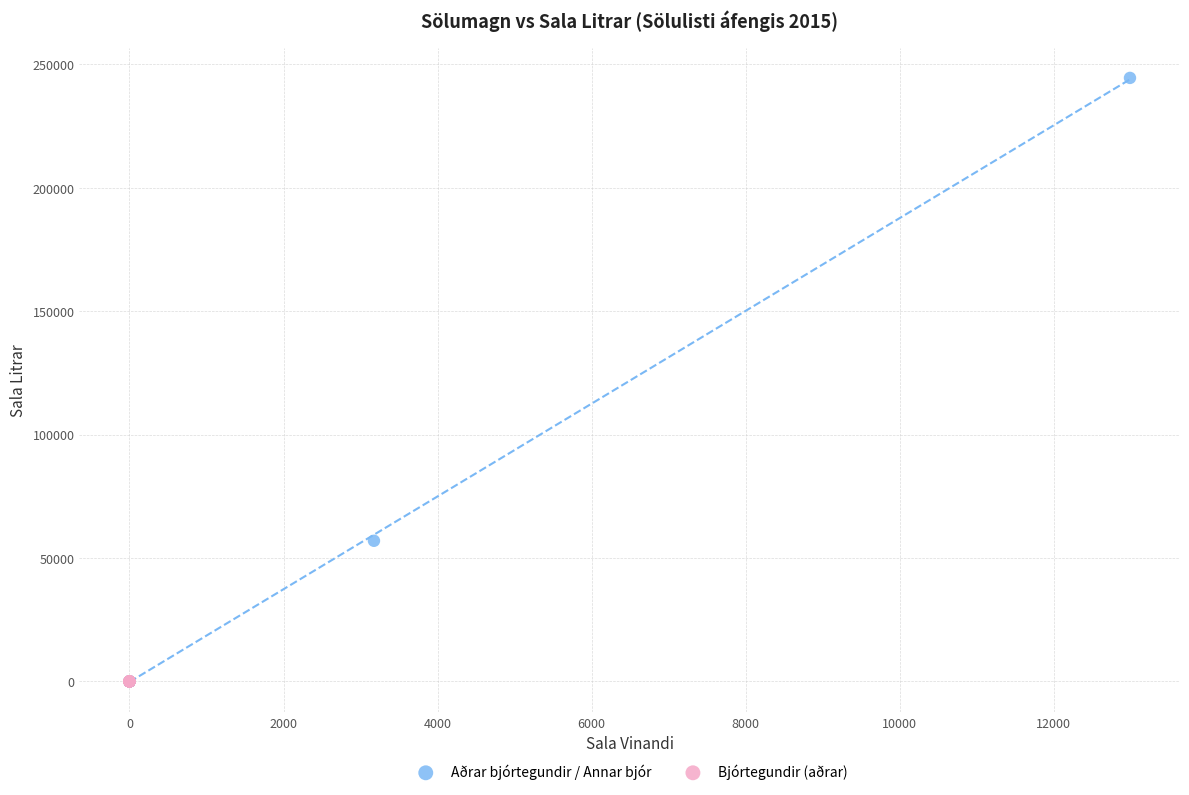

Which series reaches the maximum Y coordinate?

Aðrar bjórtegundir / Annar bjór